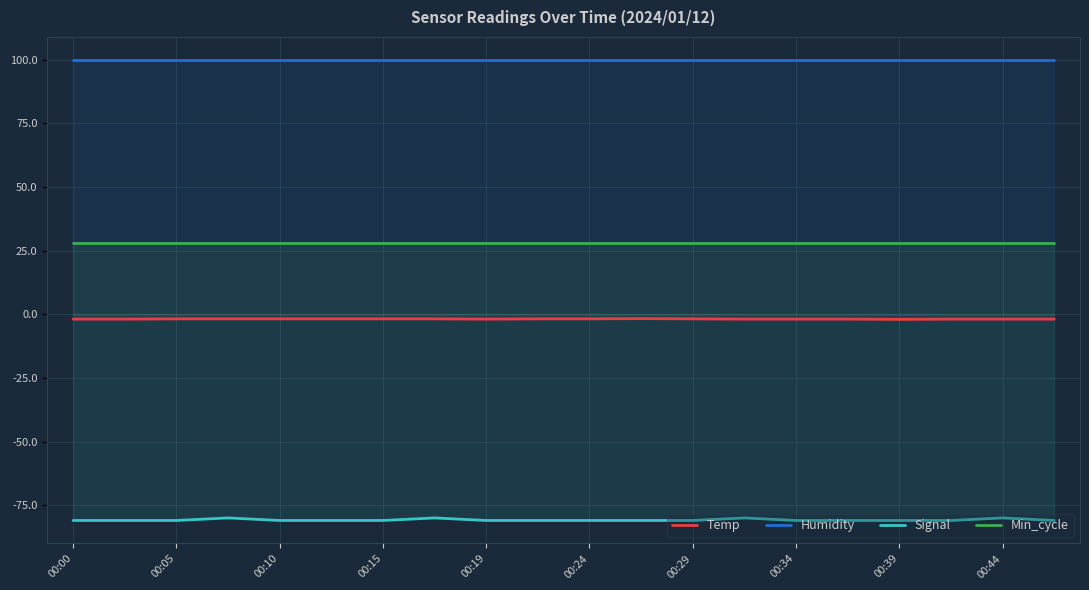

Which series has the largest total across all categories?

Humidity